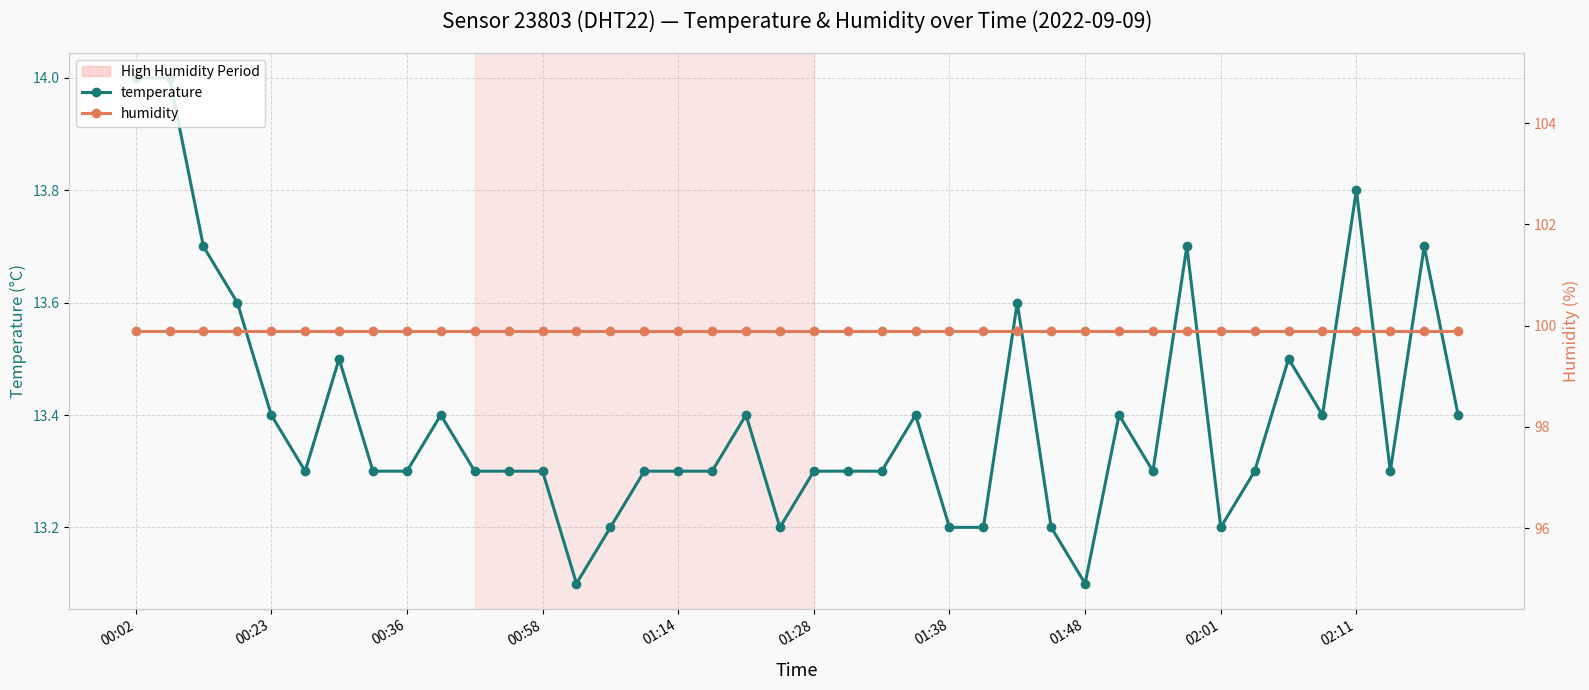

At which category does the chart reach its peak across all series?

00:02